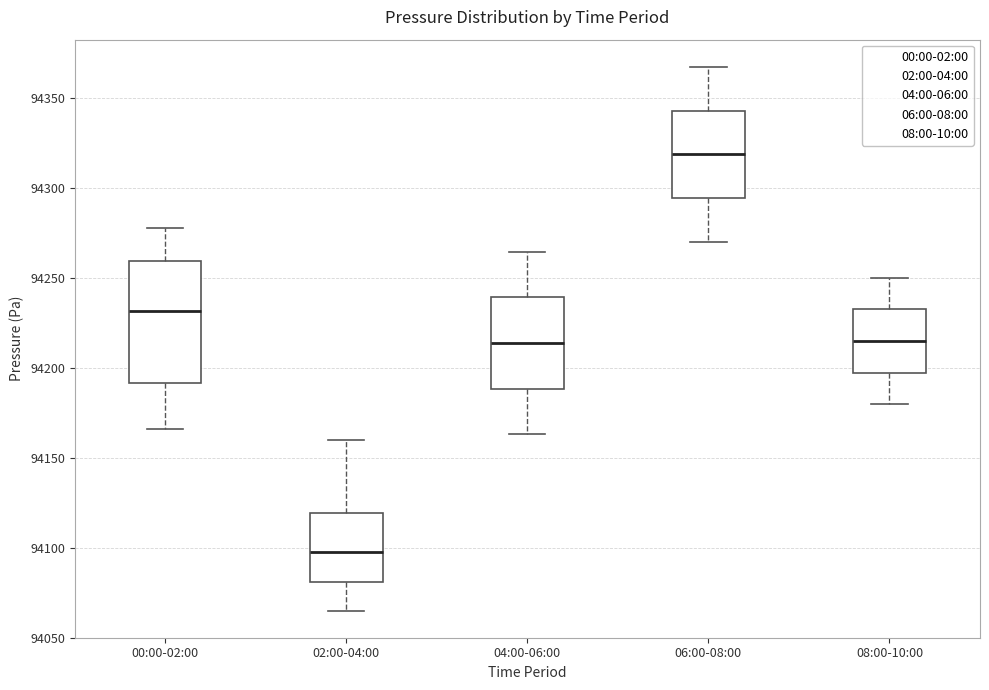

Which box is the tallest, from its lower edge to its upper edge?

00:00-02:00